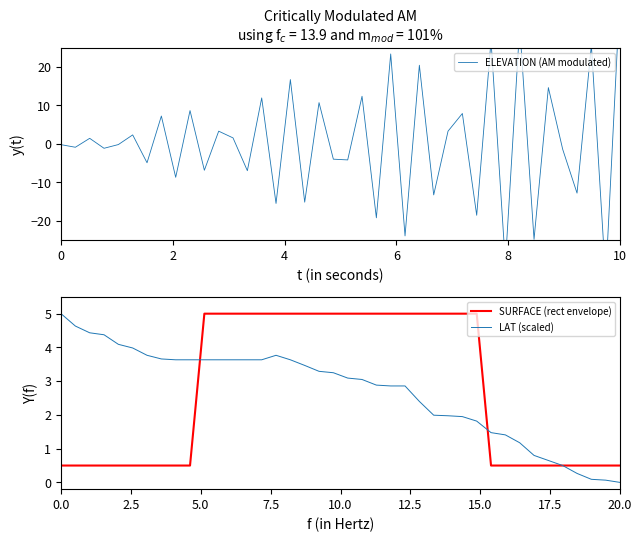

What is the highest value of the SURFACE (rect envelope) series?

5.0